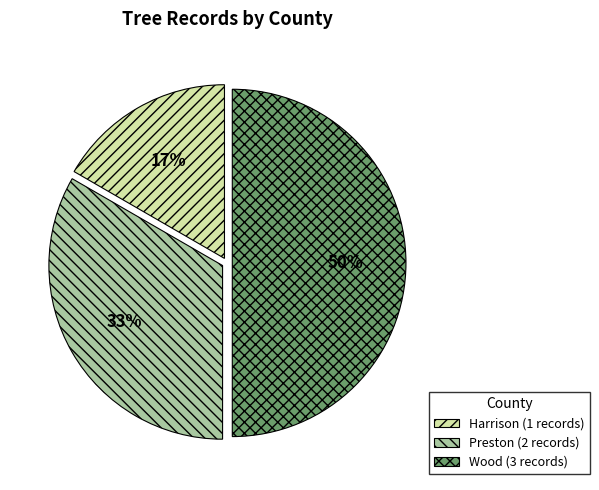

Is Harrison (1 records) the majority of the pie?

No